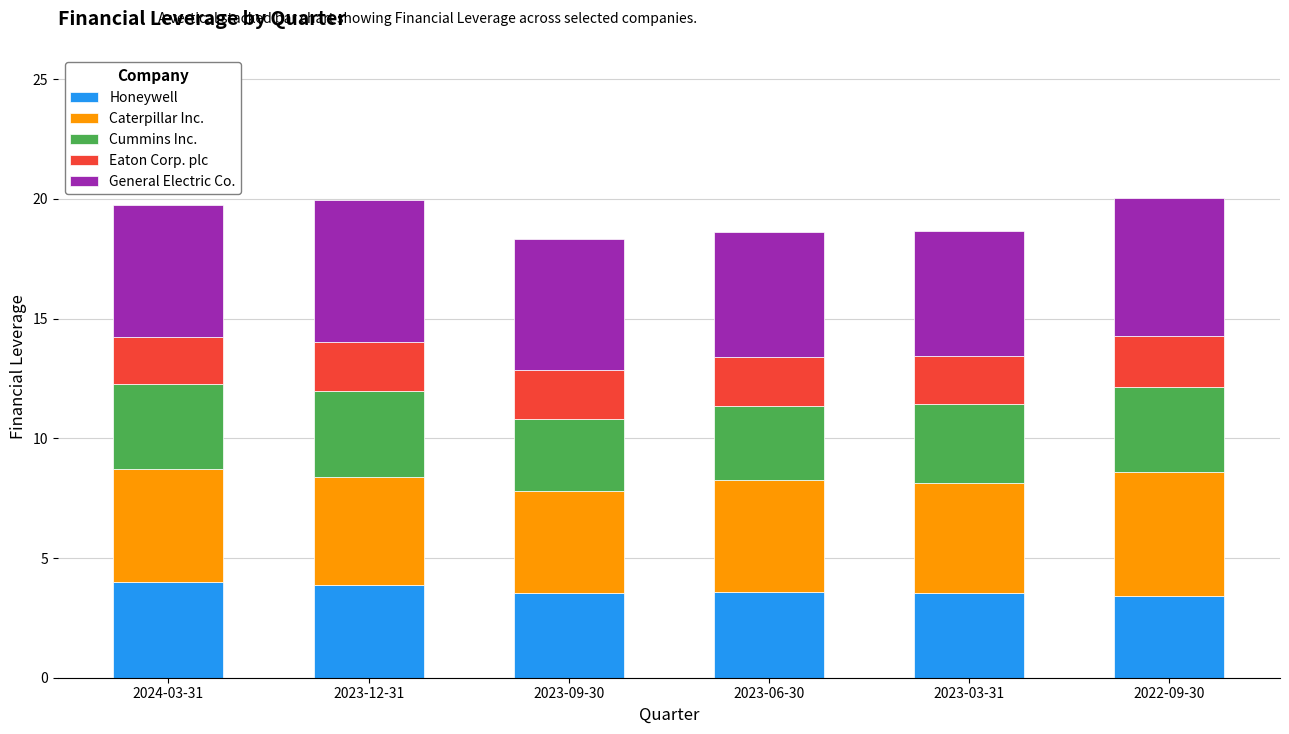

What is the lowest value of the Honeywell series?

3.4